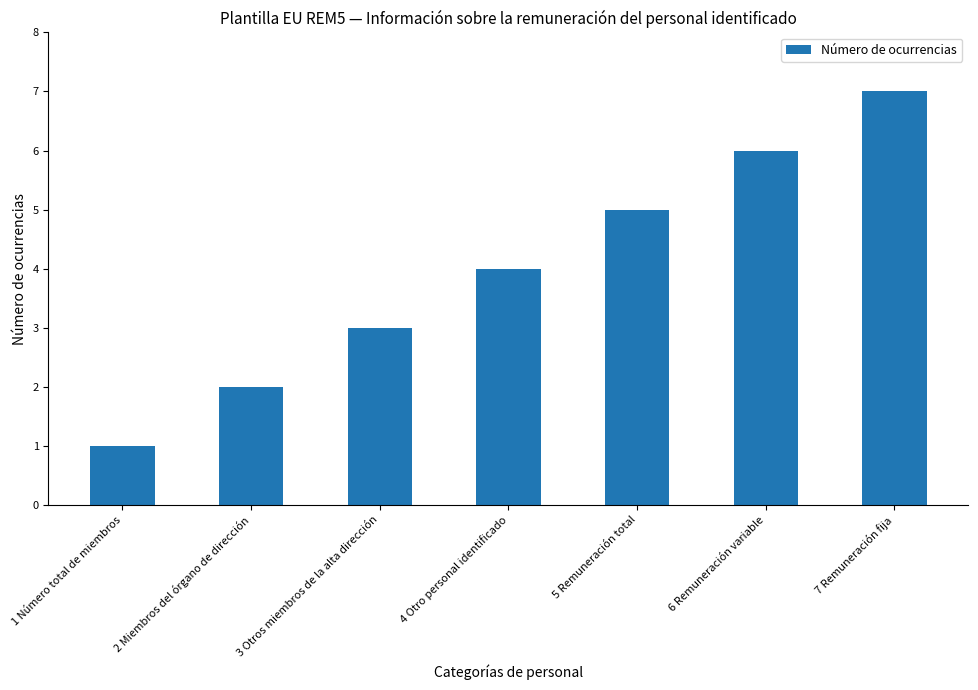

What is the change in value from 5 Remuneración total to 7 Remuneración fija?

+2